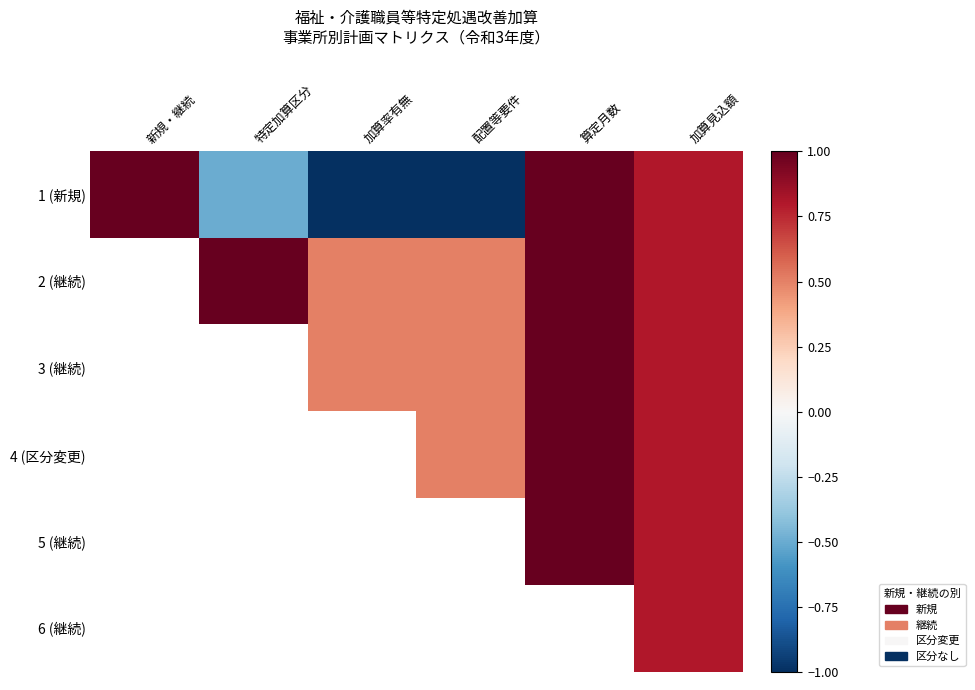

What is the spread (max minus min) of values at 特定加算区分?

1.5